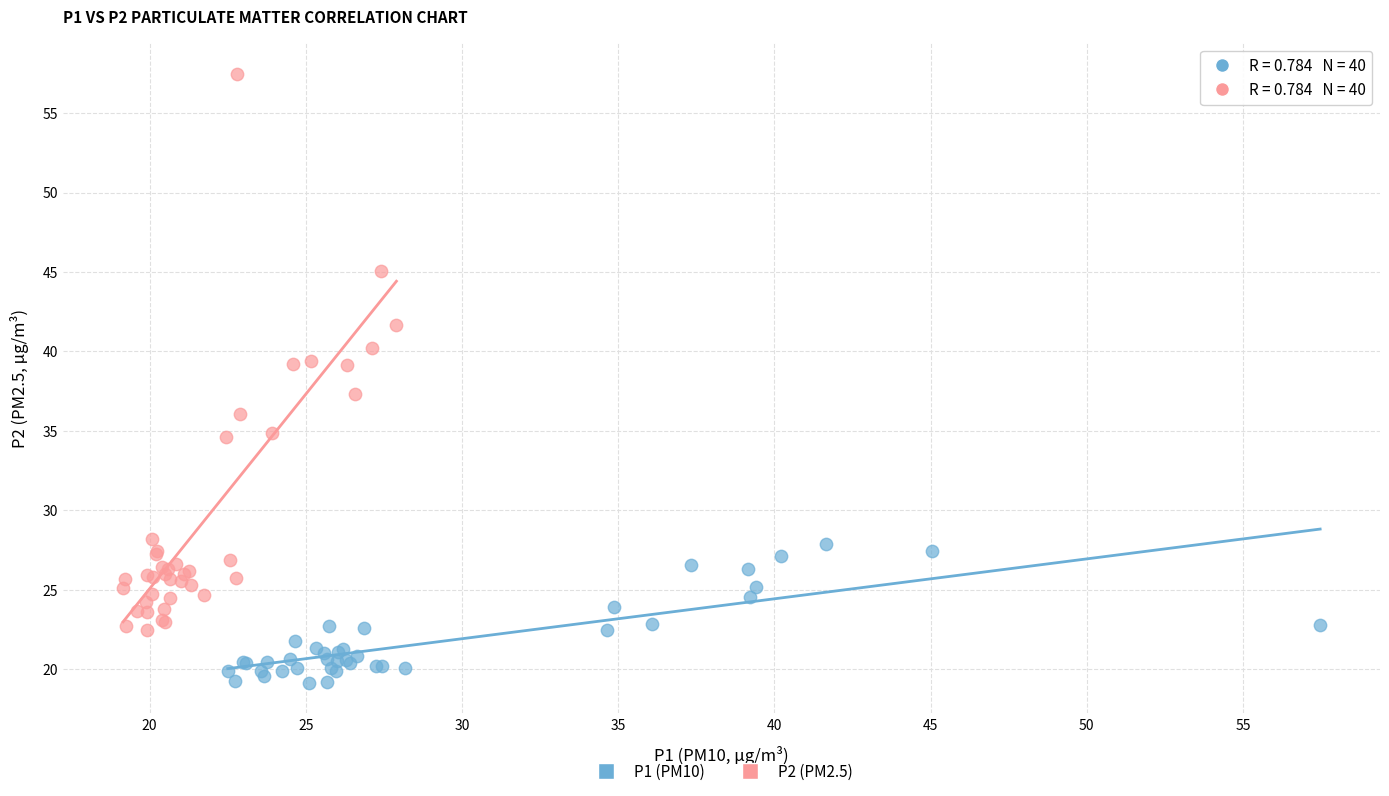

Which series has the largest Y range (max minus min)?

P2 (PM2.5)